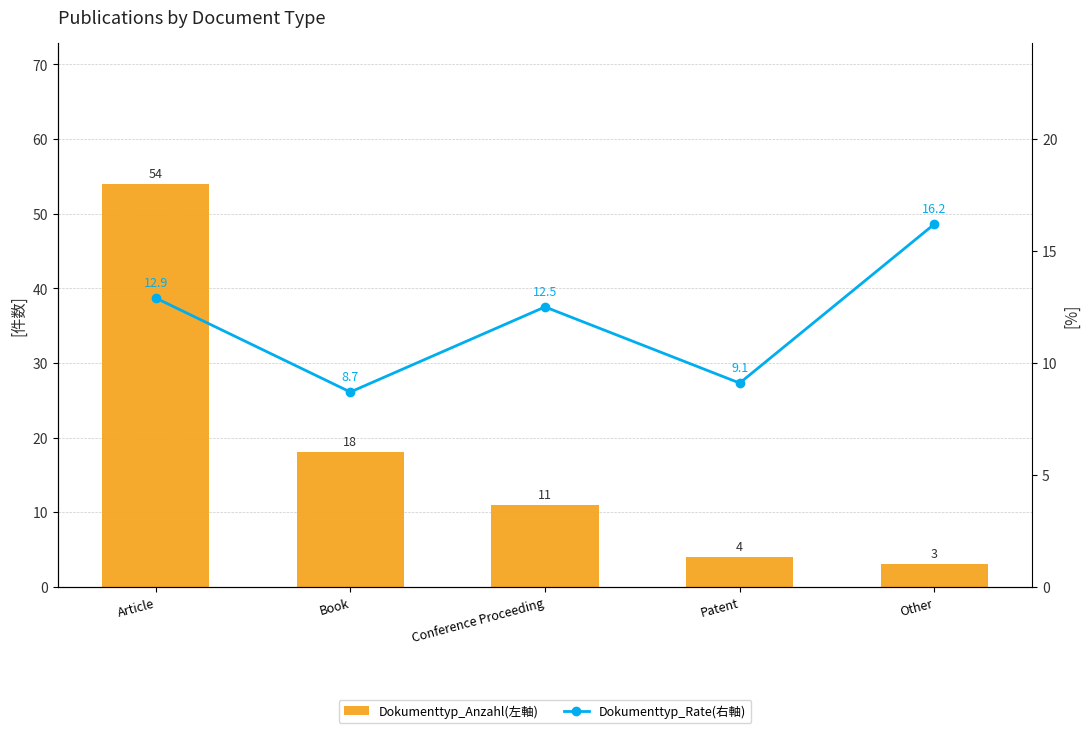

How many distinct data groups are displayed?

2